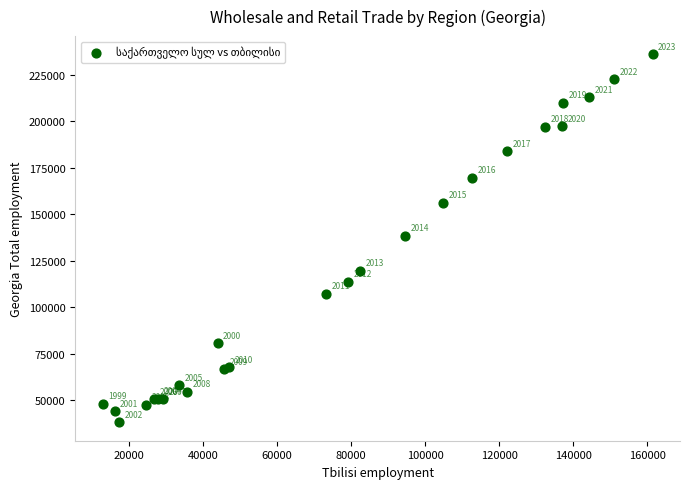

What Y value in the scatter plot is closest to 137010?

138411